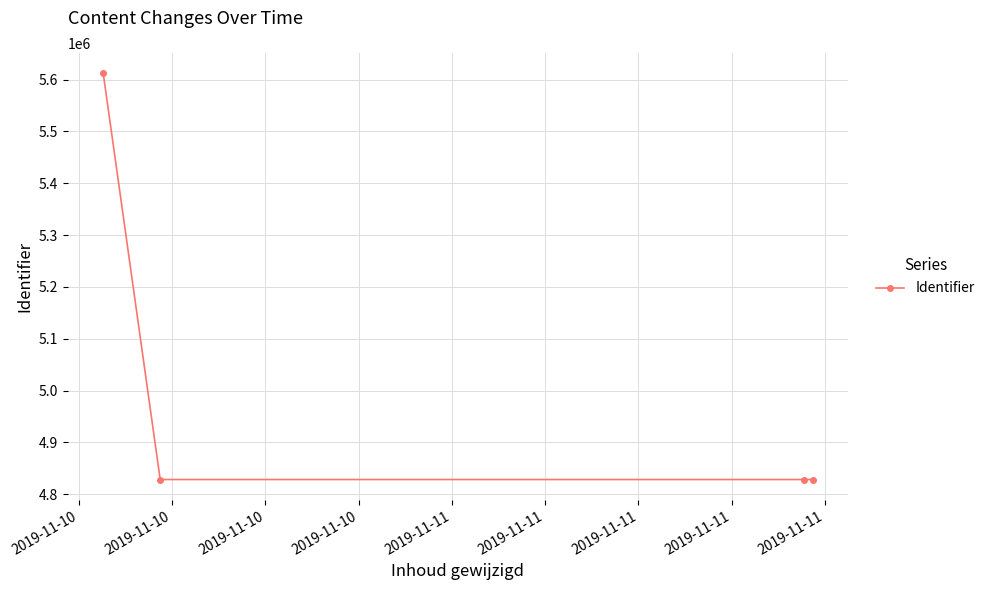

What is the greatest value displayed?

5612192